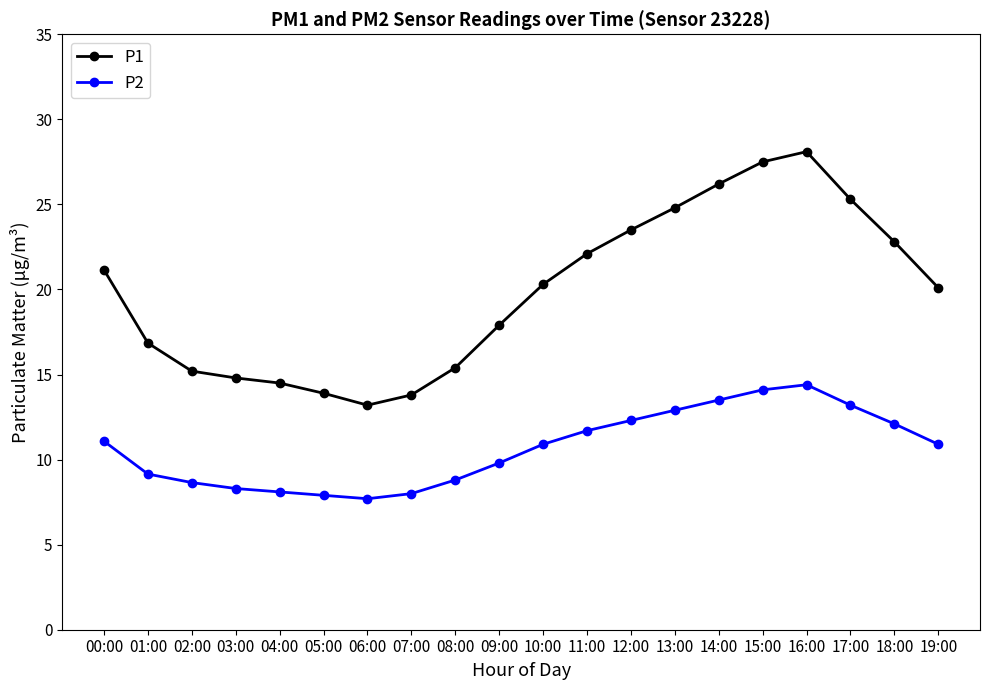

What is the label of the 18th point from the left?

17:00